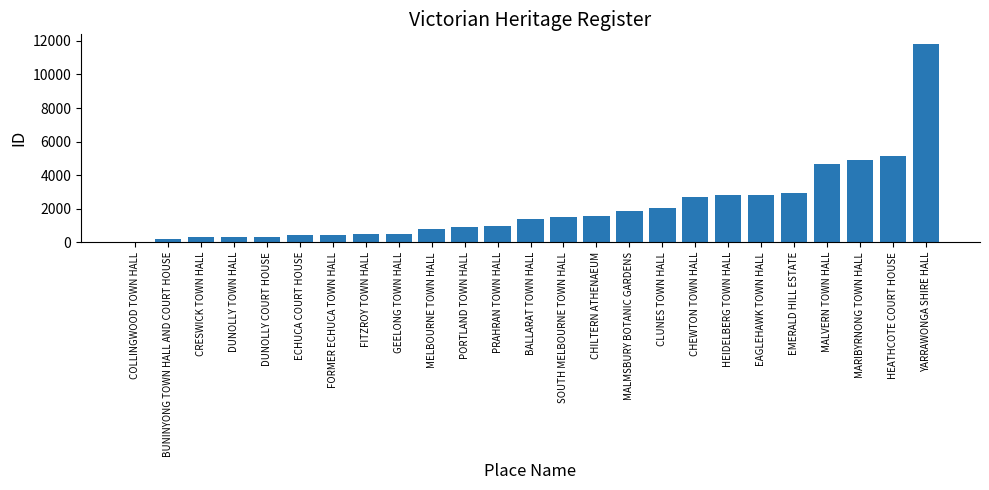

What is the sum of all values?

51919